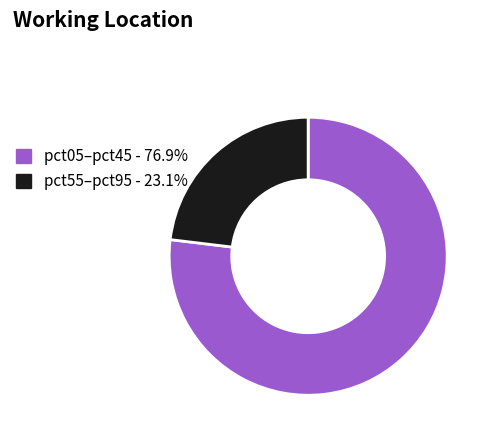

Does pct05–pct45 - 76.9% account for over 50% of the chart?

Yes